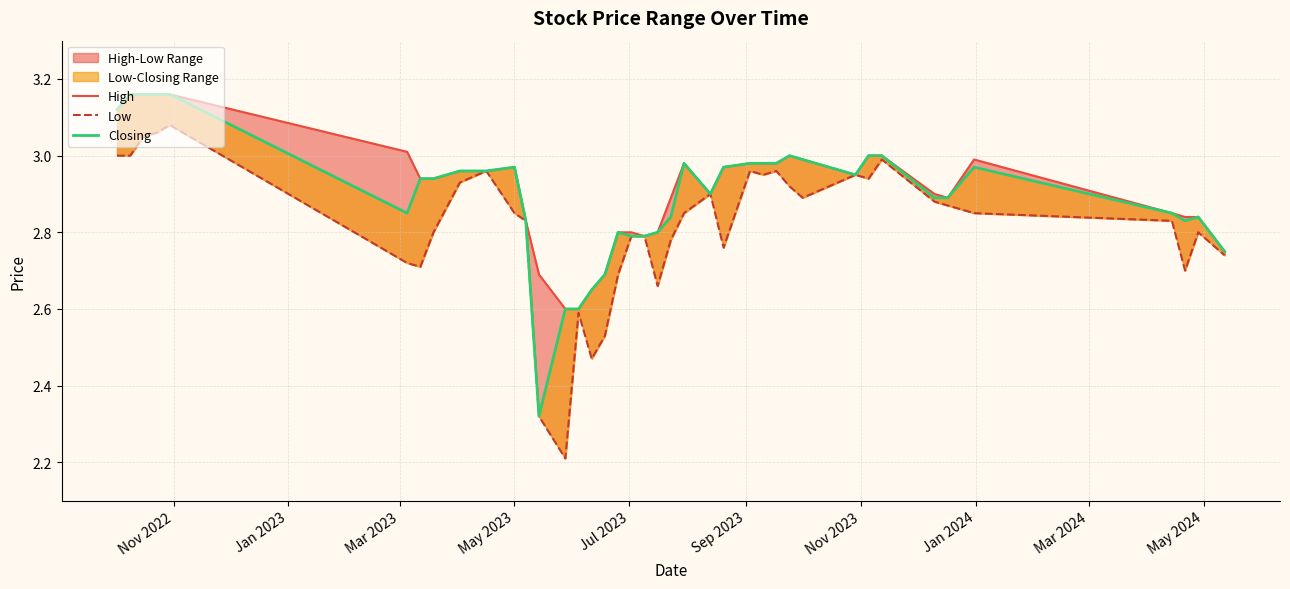

At how many categories does at least one series exceed 2?

40